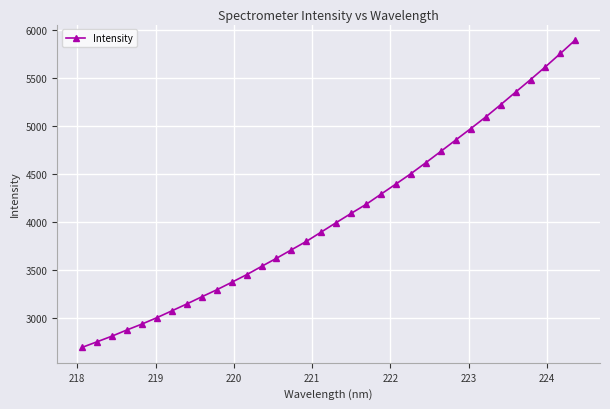

True or false: there are more than 1 points higher than both neighbors.

False